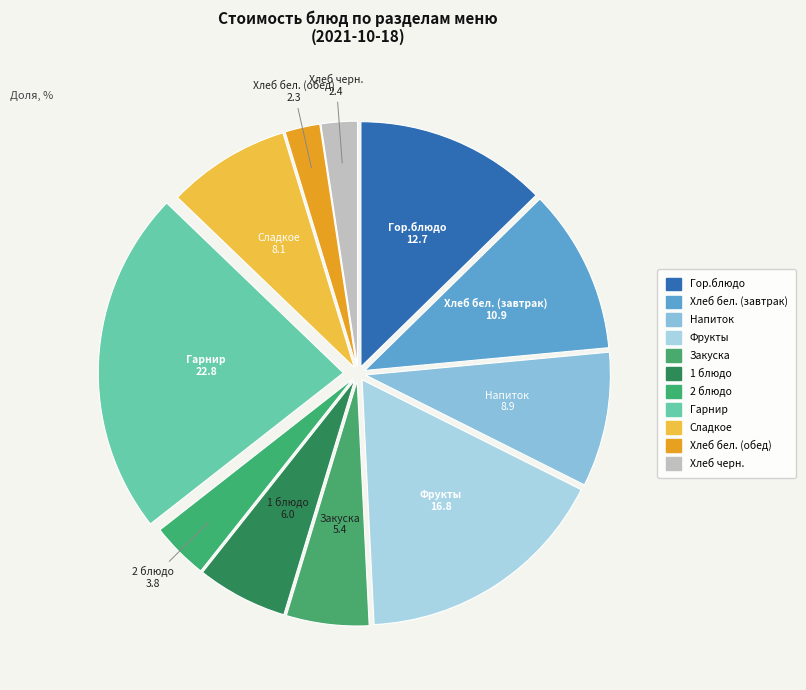

Which has a higher value, Гарнир or Хлеб бел. (обед)?

Гарнир